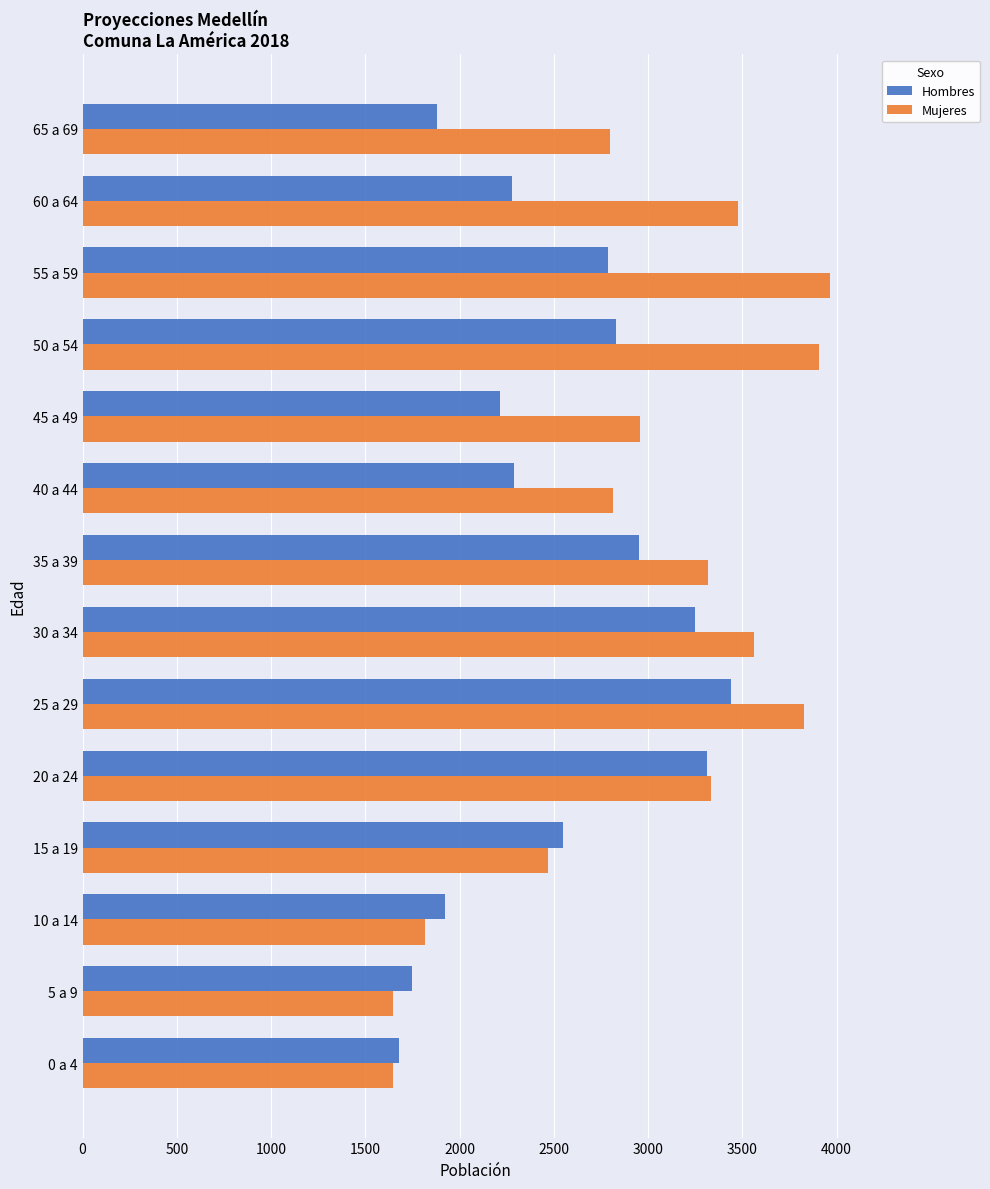

Rank the series by their average value, from highest to lowest.

Mujeres, Hombres